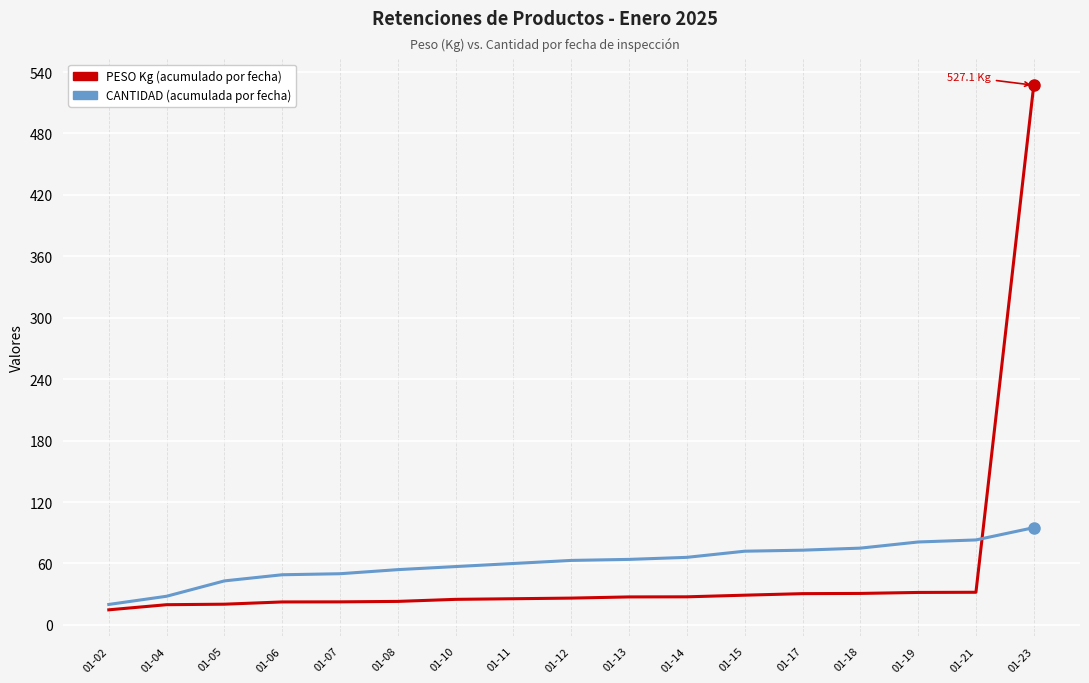

What is the smallest value displayed?

14.8